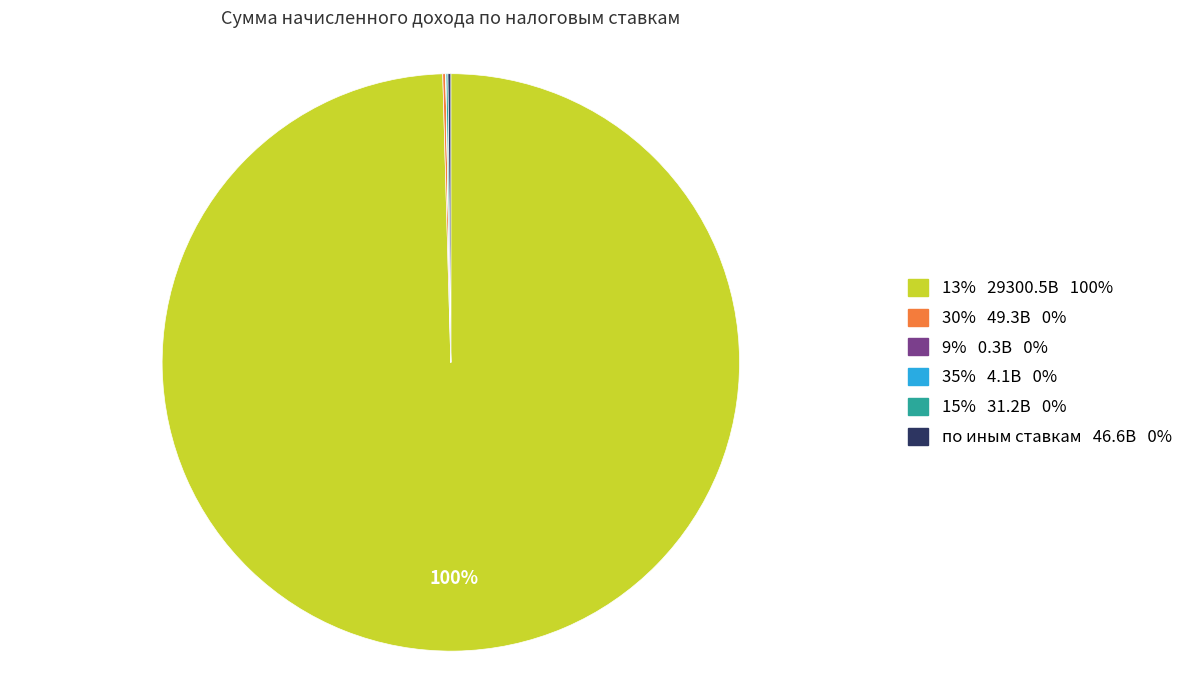

Which category has the biggest portion of the pie?

13%